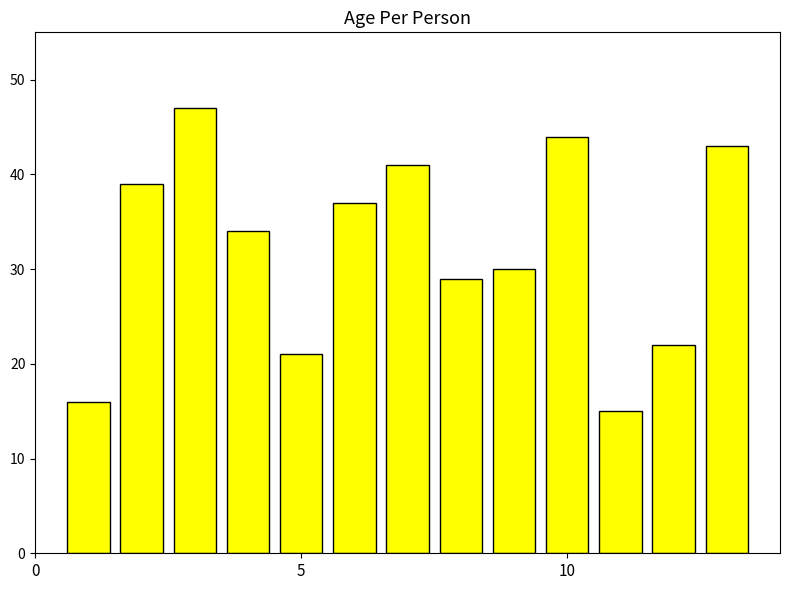

What is the value of the 8th bar from the left?

29